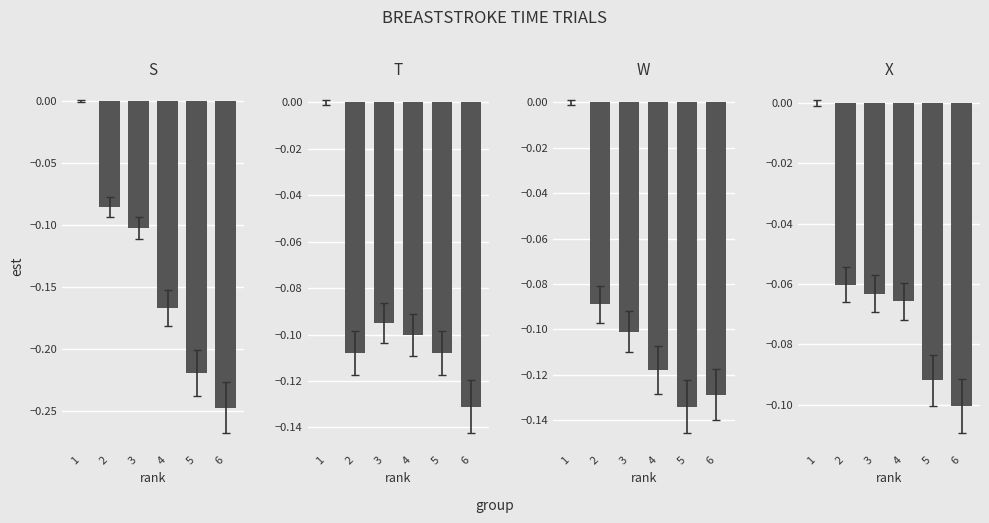

Between 2 and 6, which series saw the biggest shift?

S